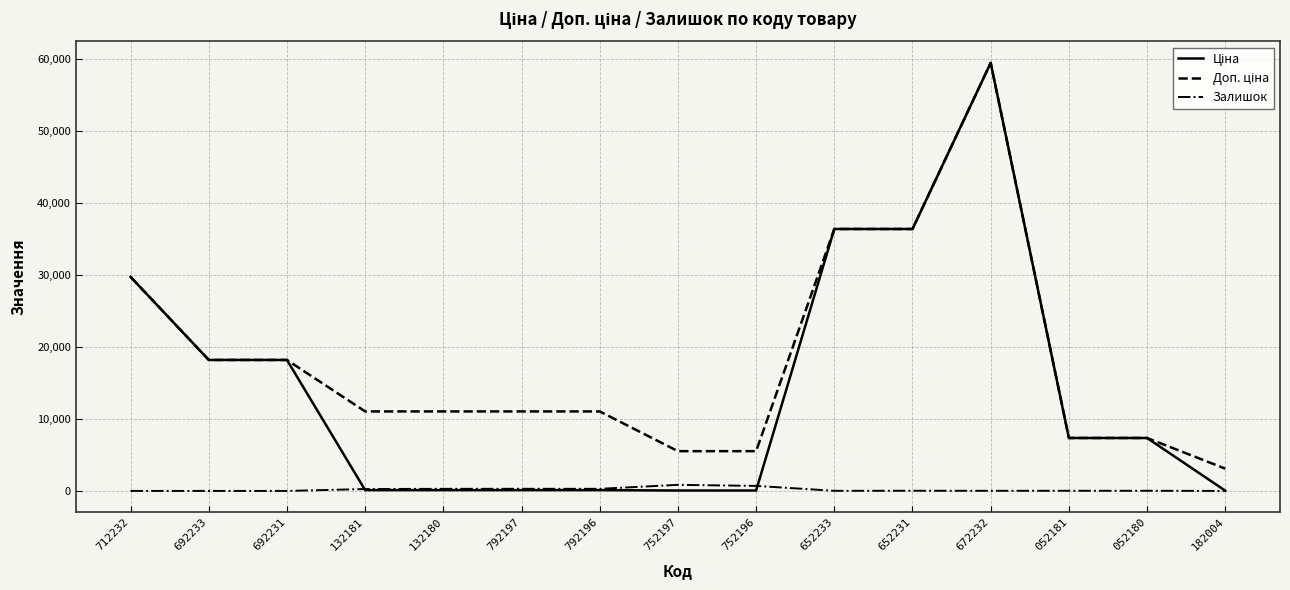

At which category does the chart reach its peak across all series?

672232